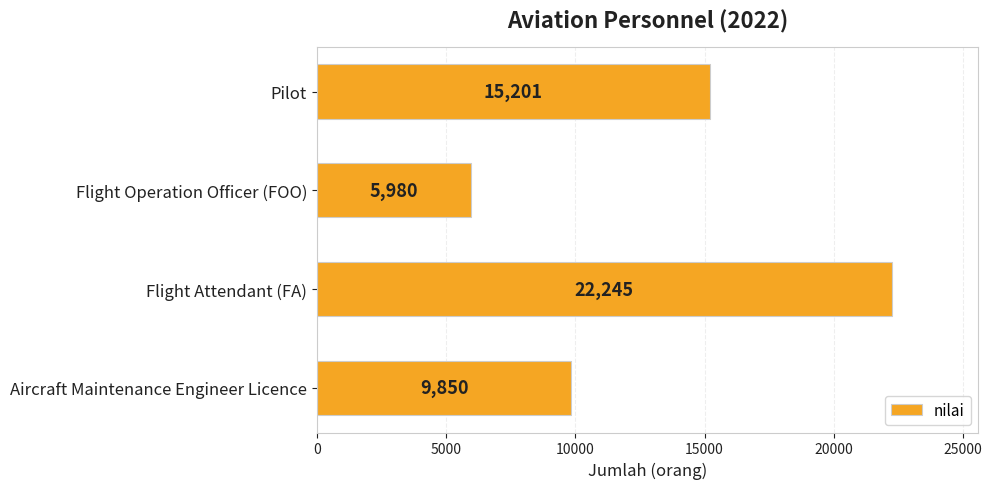

Rank the categories by value from highest to lowest.

Flight Attendant (FA), Pilot, Aircraft Maintenance Engineer Licence, Flight Operation Officer (FOO)